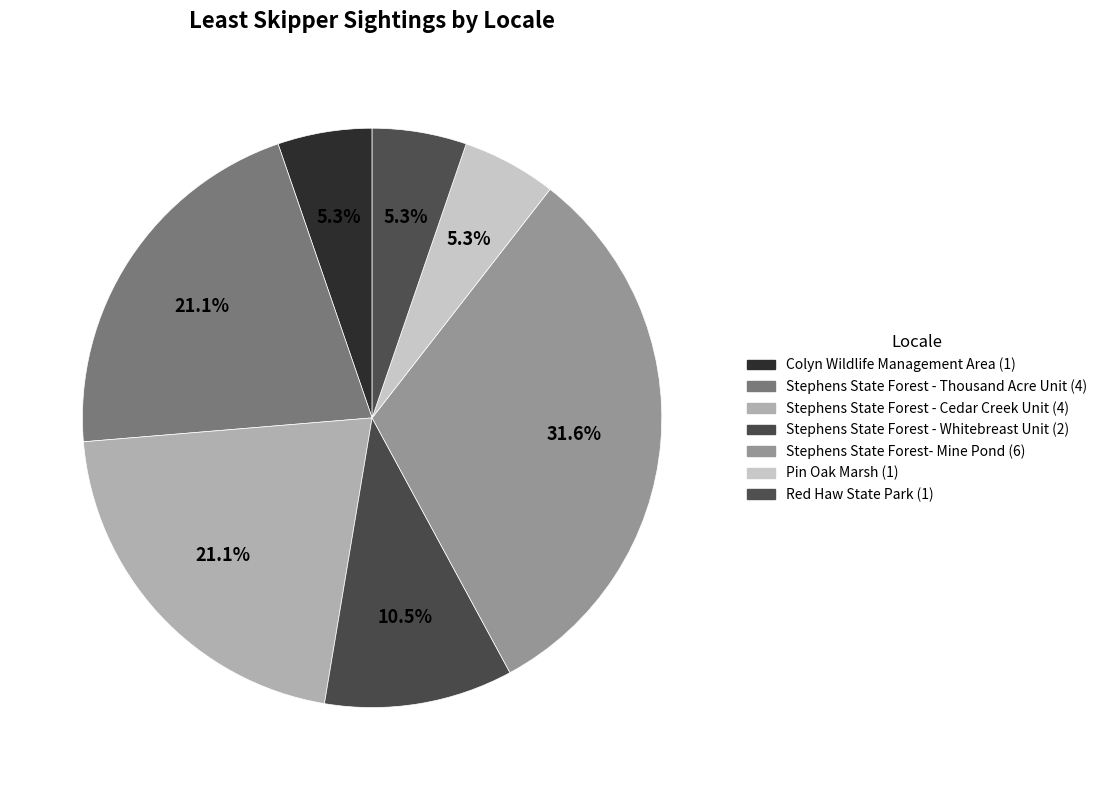

What is the ratio of the value at Red Haw State Park to the value at Colyn Wildlife Management Area?

1.0